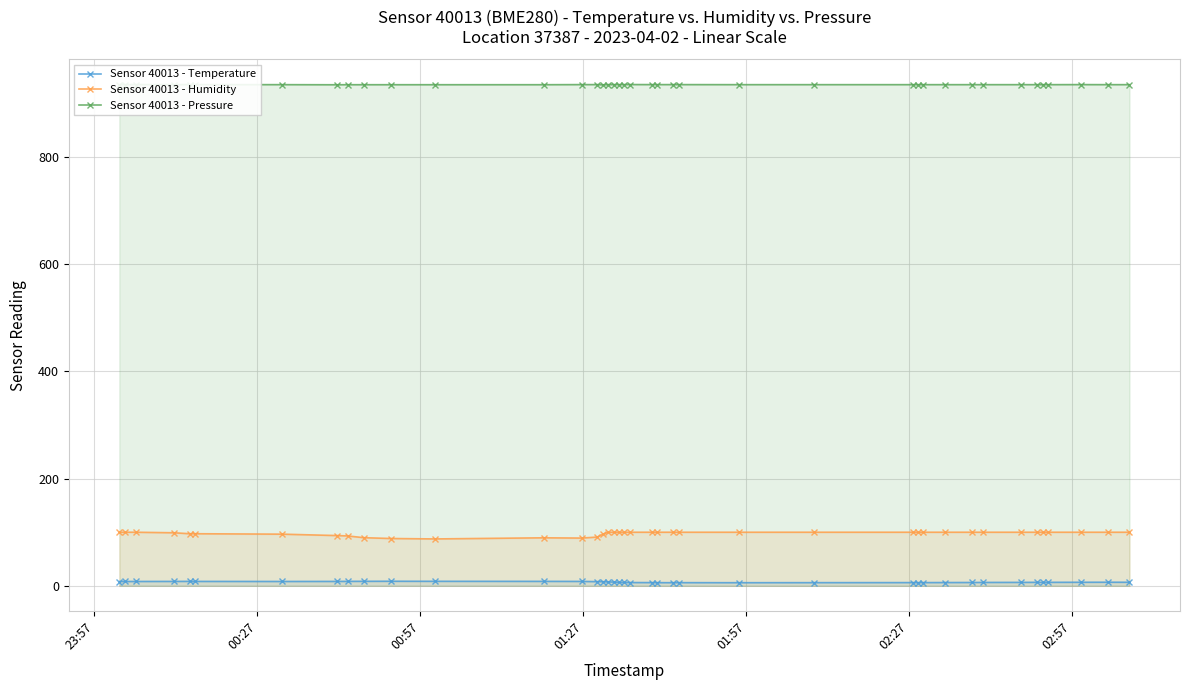

What is the sum of all Sensor 40013 - Humidity values?

3908.3